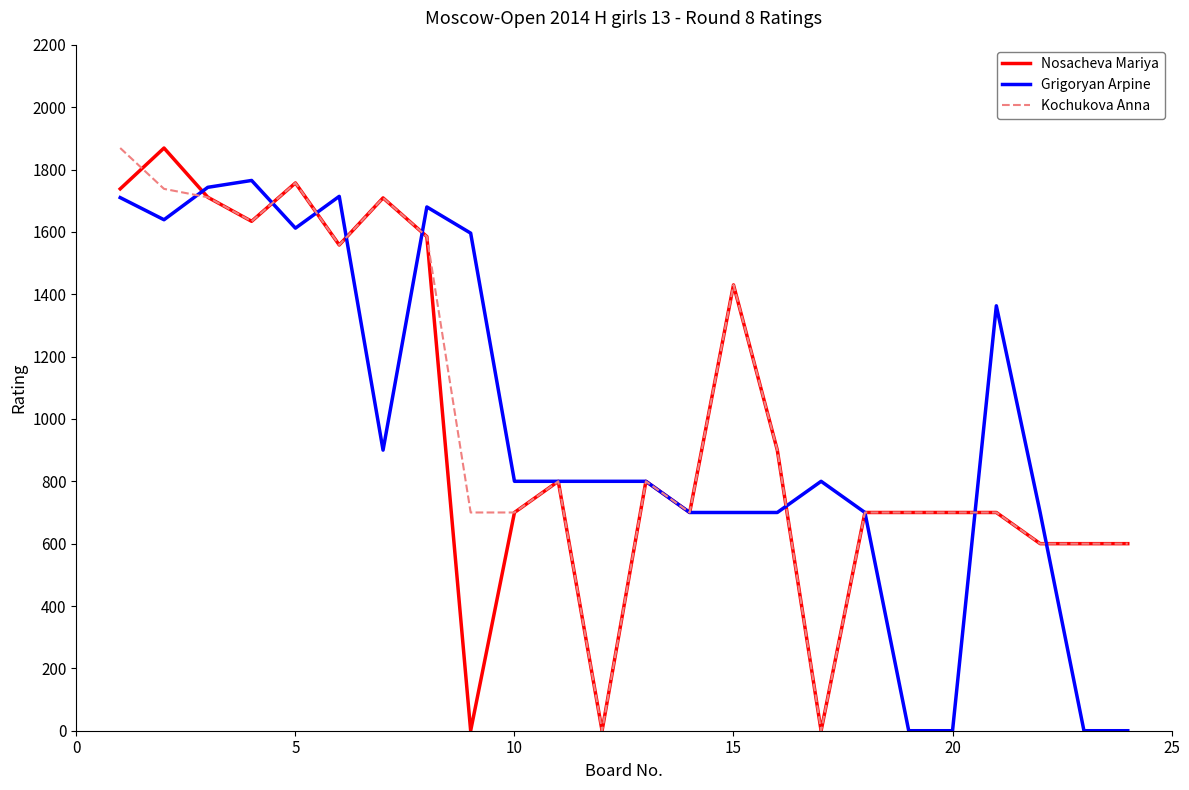

Is this an area chart (filled region under the line)?

No